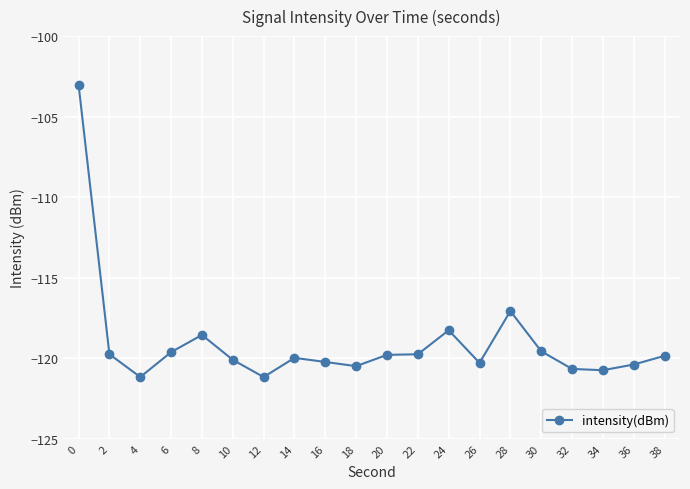

True or false: the data has more than 0 interior local peaks.

True